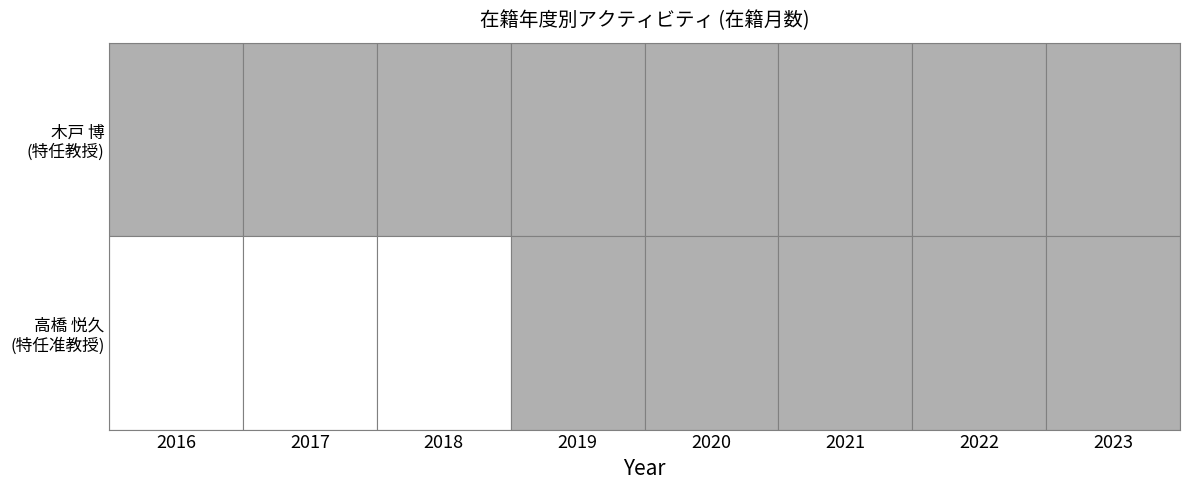

Which series changed the most between 2 and 7?

木戸 博